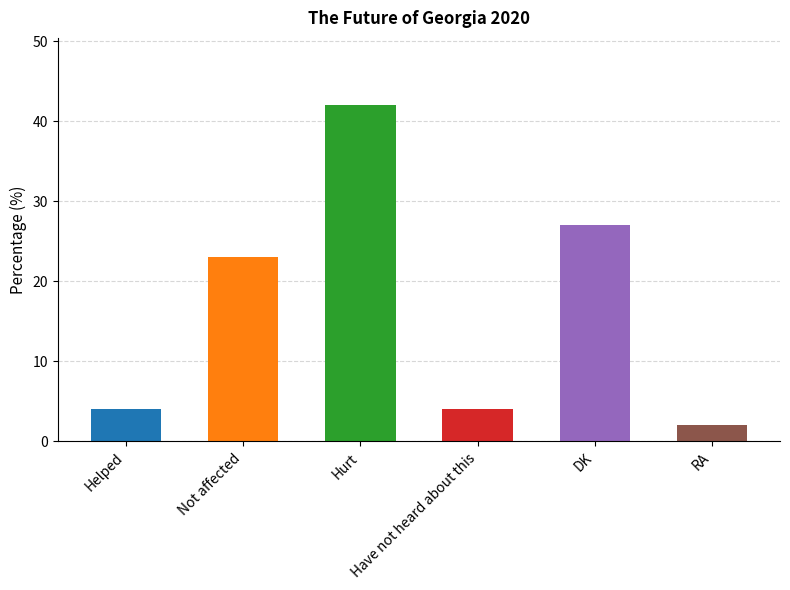

Between DK and Helped, which is larger?

DK